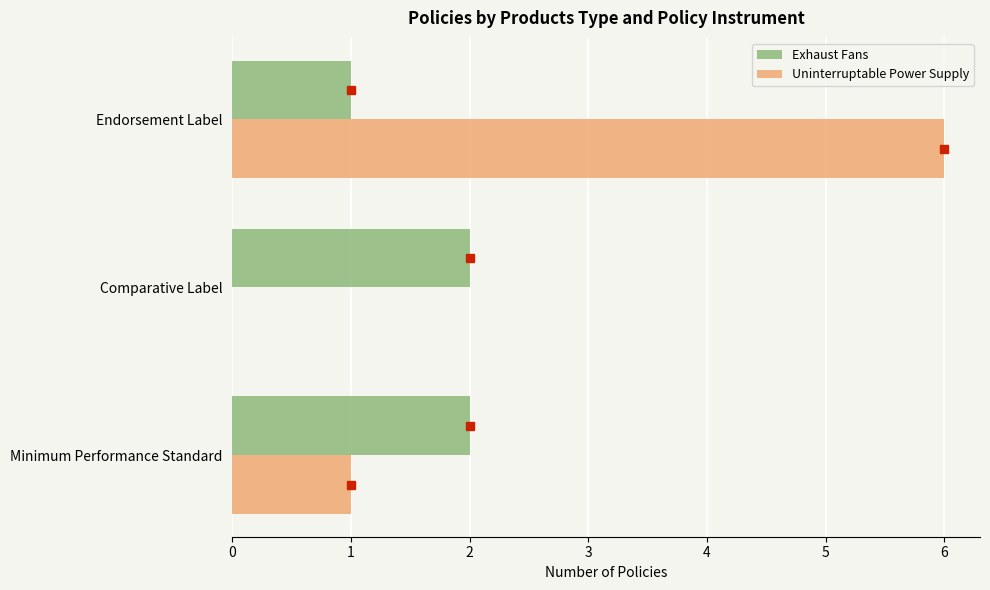

How many values in Uninterruptable Power Supply are above zero?

2